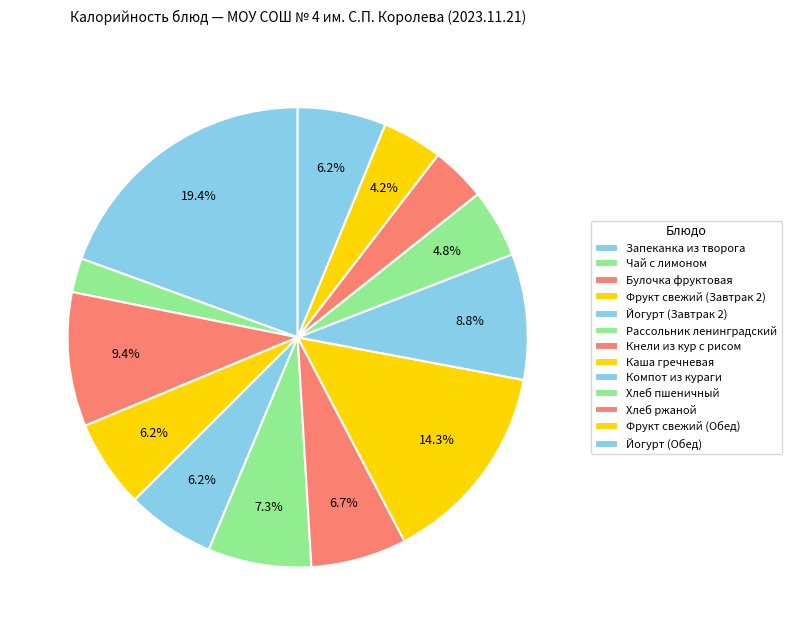

True or false: Хлеб пшеничный accounts for 1% of the total.

False